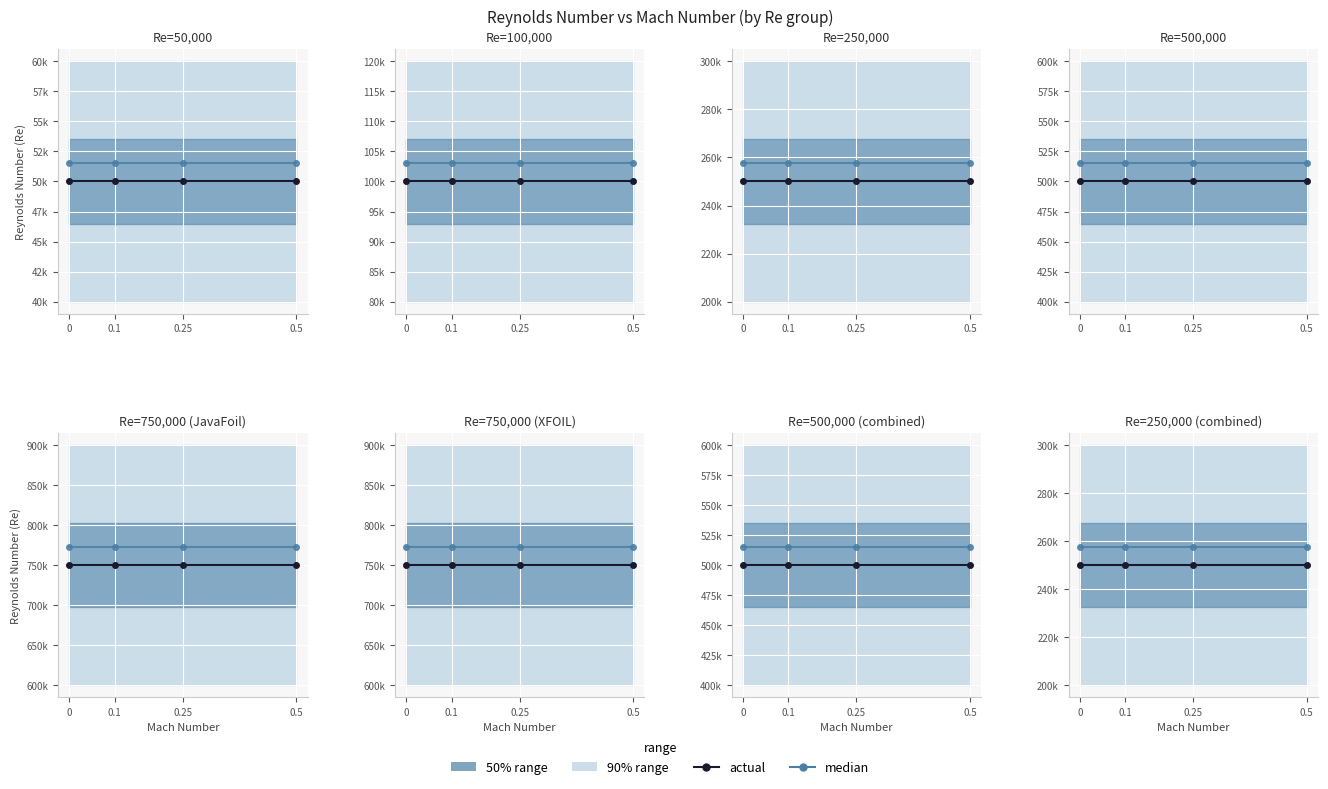

Is the value of actual at 0.5 greater than the value of median at 0.5?

No